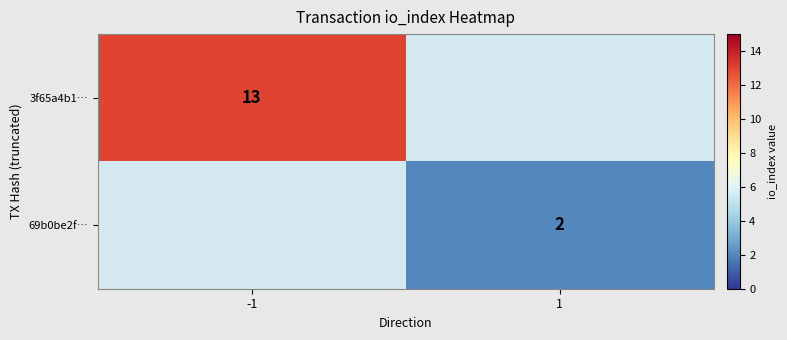

The value of 3f65a4b1… at -1 is 13. True or false?

True